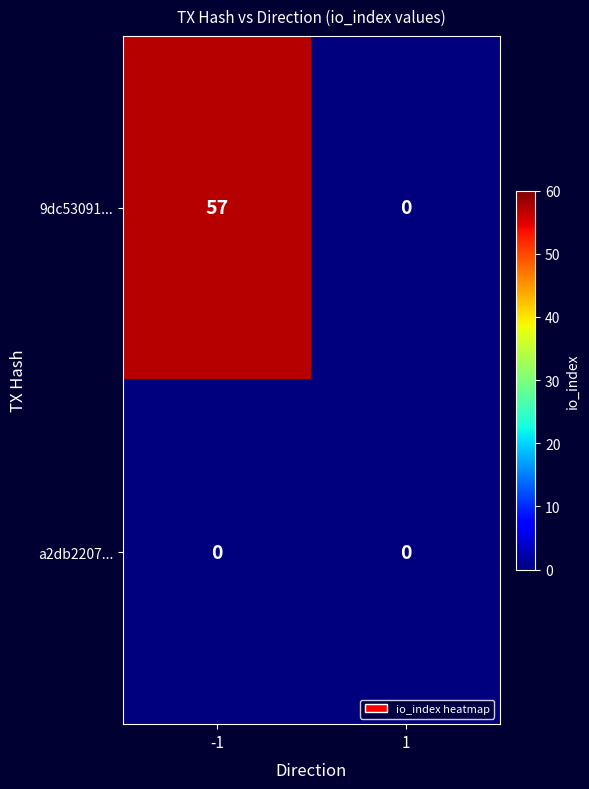

The 9dc53091... series shows 0 at 1. True or false?

True